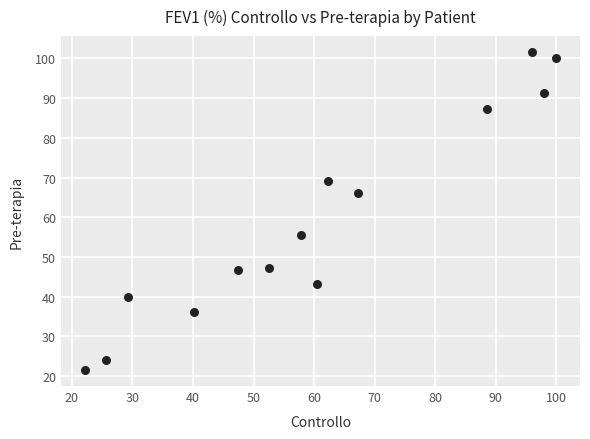

What is the range of X values (max minus min)?

77.9